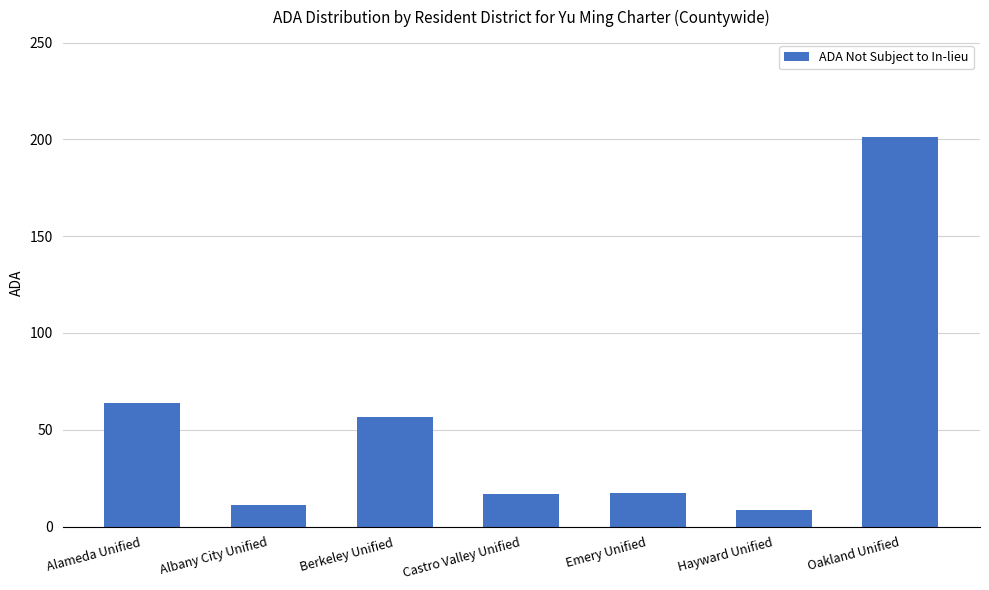

What is the label of the 5th bar from the left?

Emery Unified